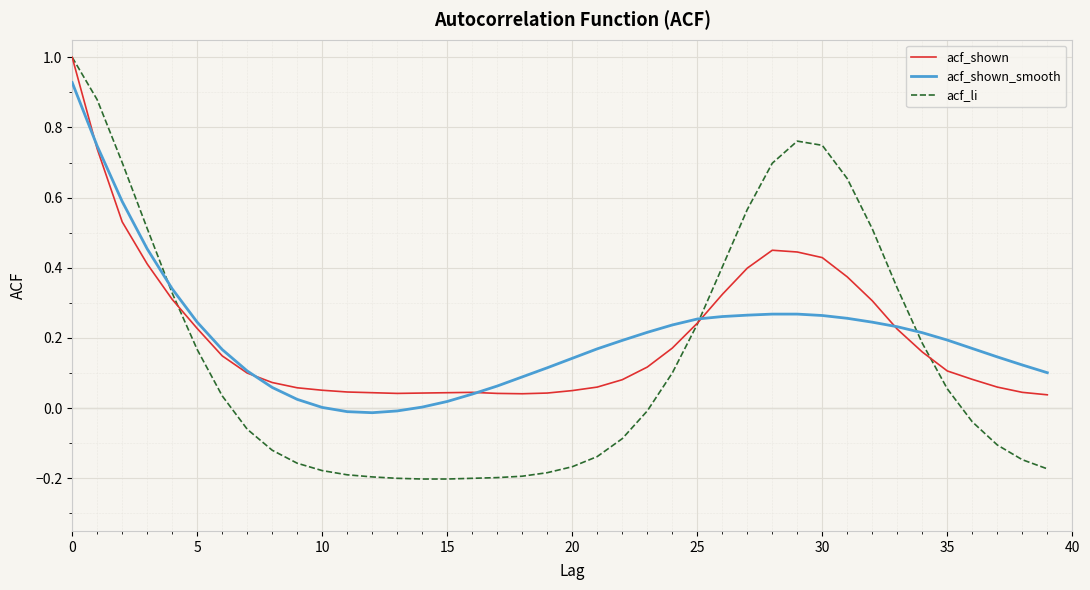

Which series has the largest range (max minus min)?

acf_li